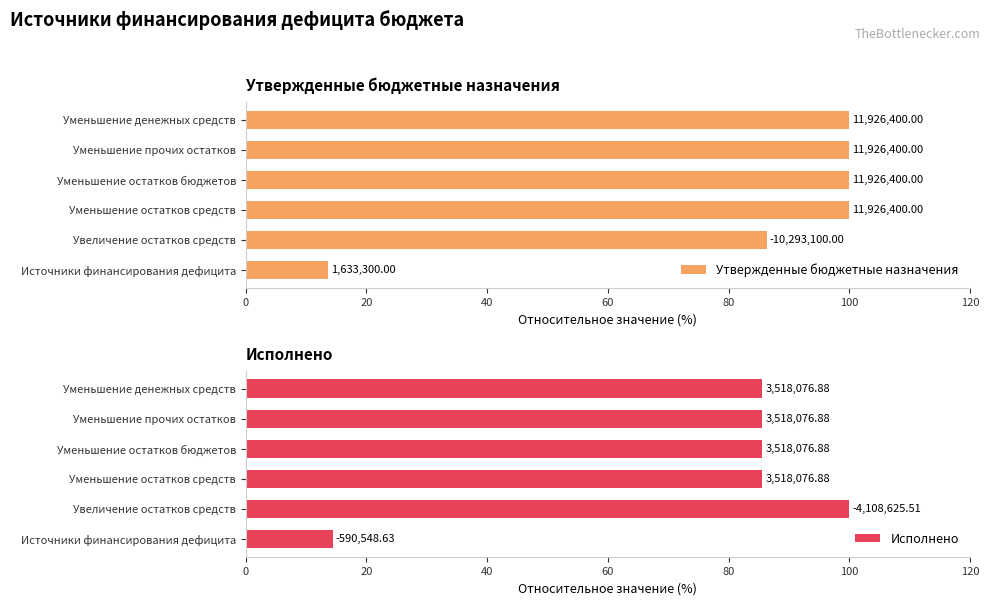

Which series has the largest total across all categories?

Утвержденные бюджетные назначения